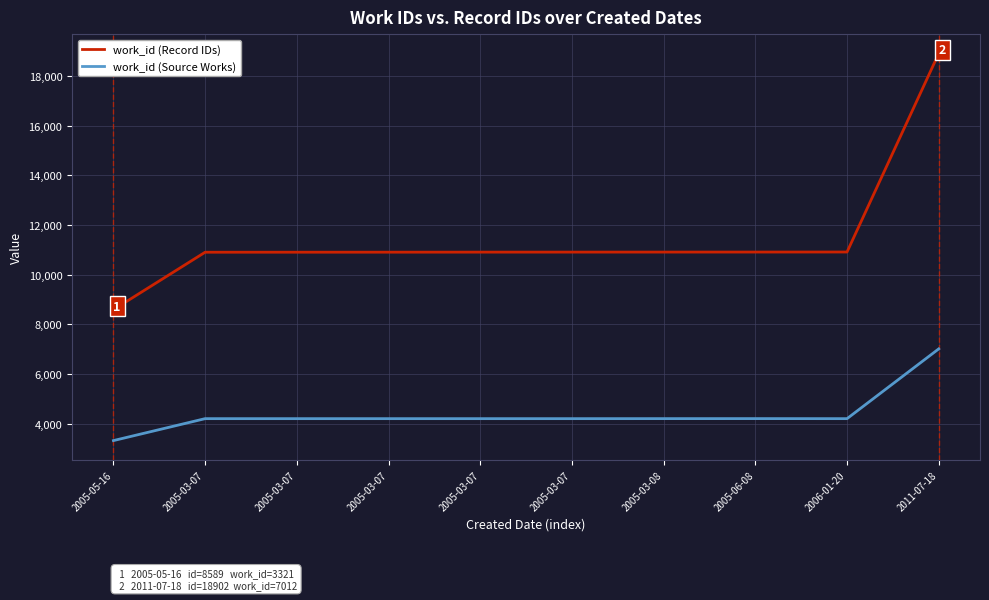

What is the maximum value for work_id (Record IDs)?

18902